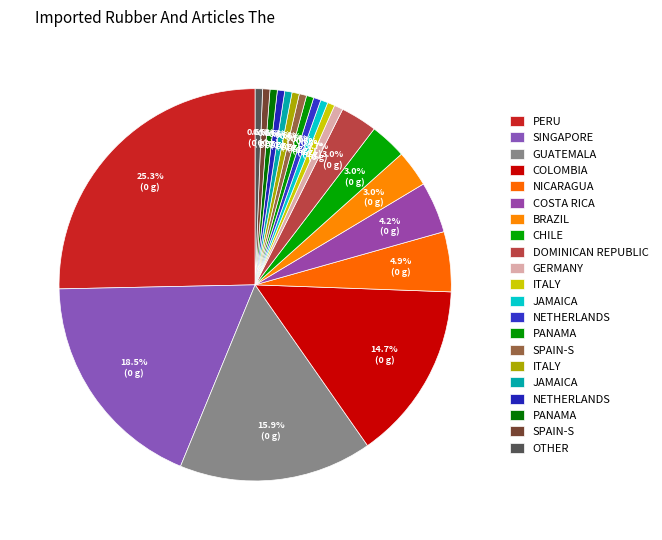

How many slices are in this pie chart?

21